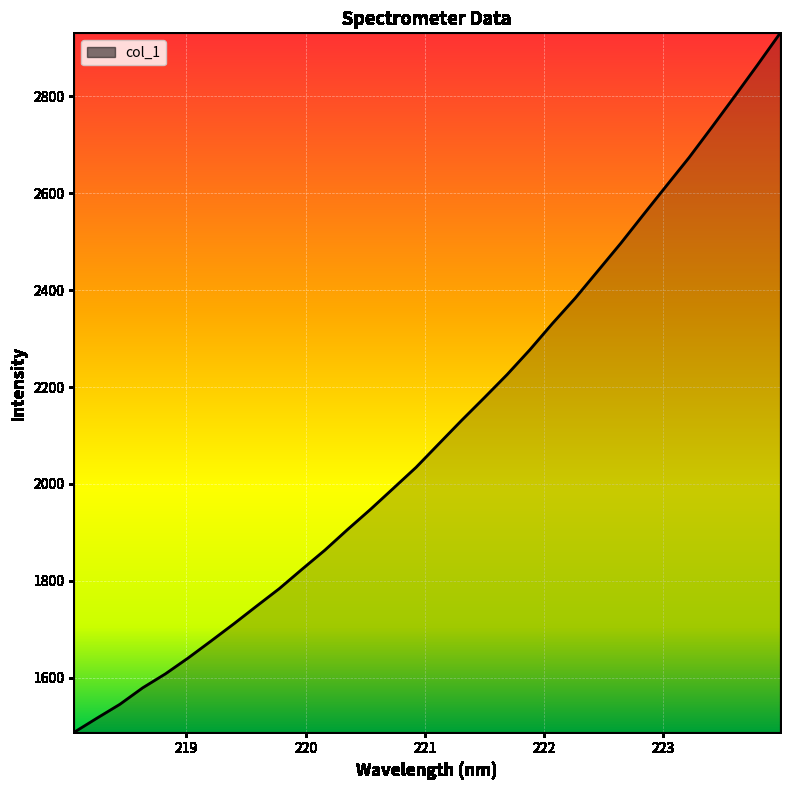

What is the maximum value shown in the chart?

2930.4